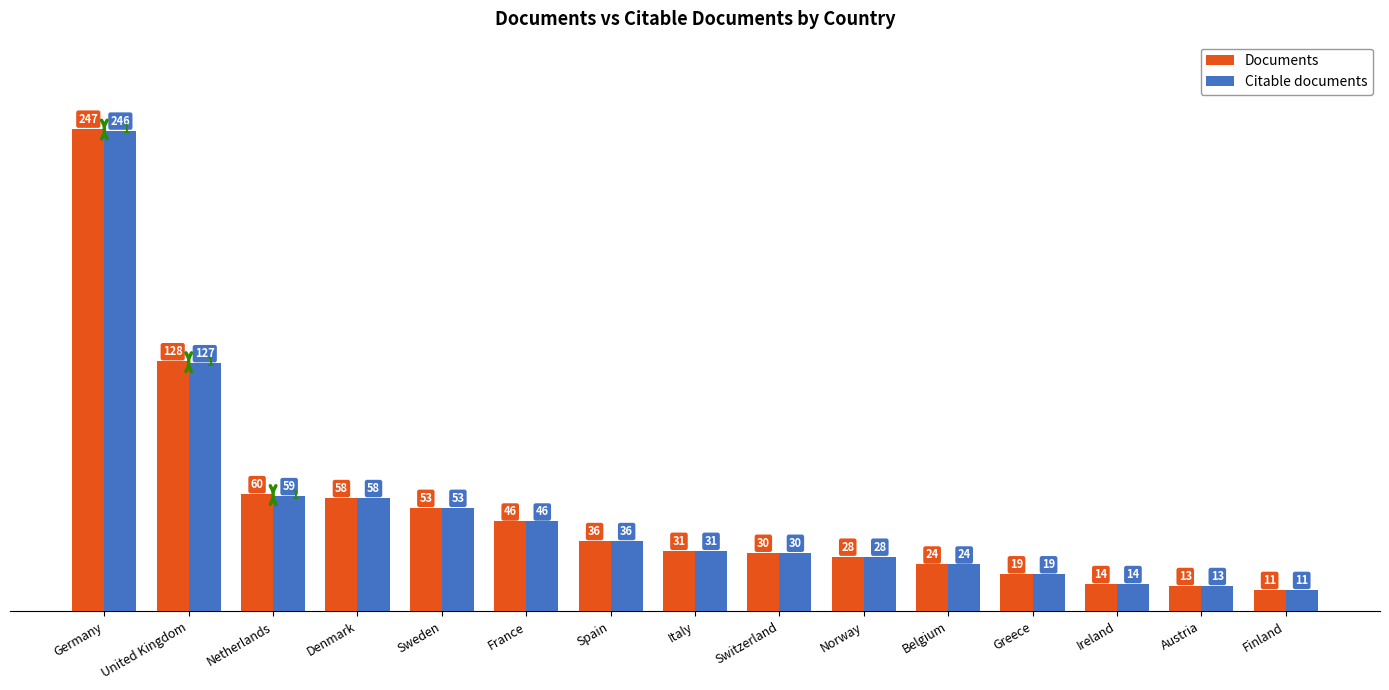

At which category does the chart reach its peak across all series?

Germany